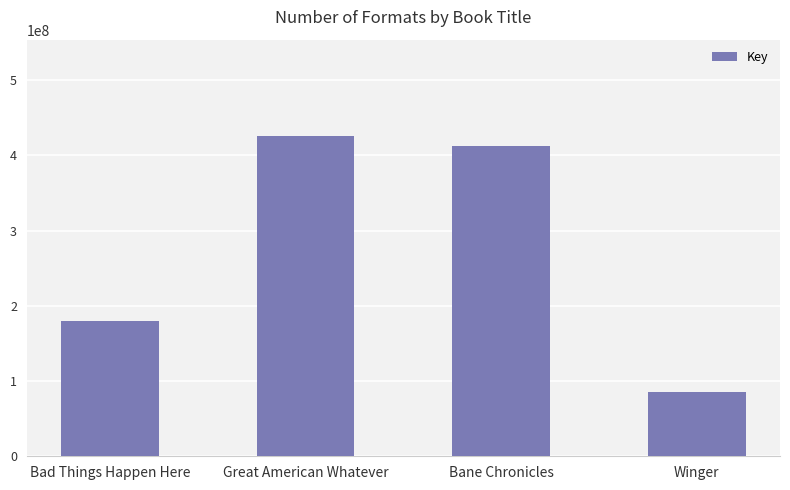

True or false: the data shows 85999349 at Winger.

True